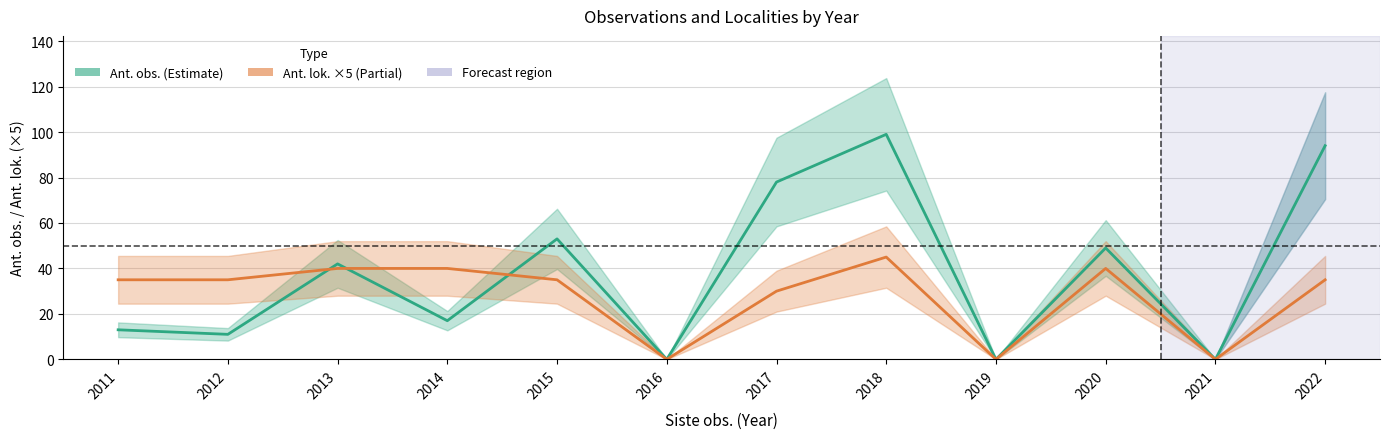

Is the value of Ant. obs. at 2018 greater than the value of Ant. lok. (×5) at 2014?

Yes